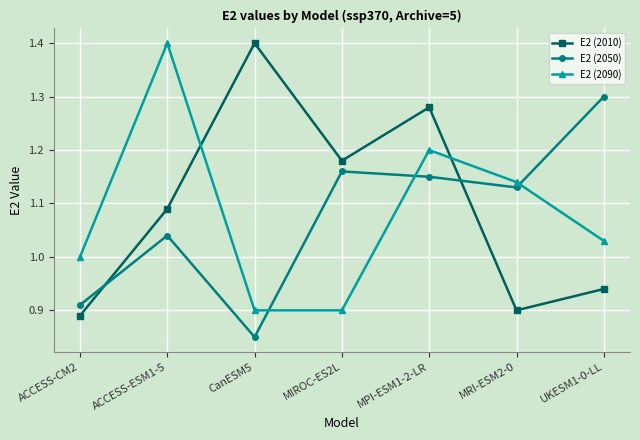

How many lines are shown in the chart?

3